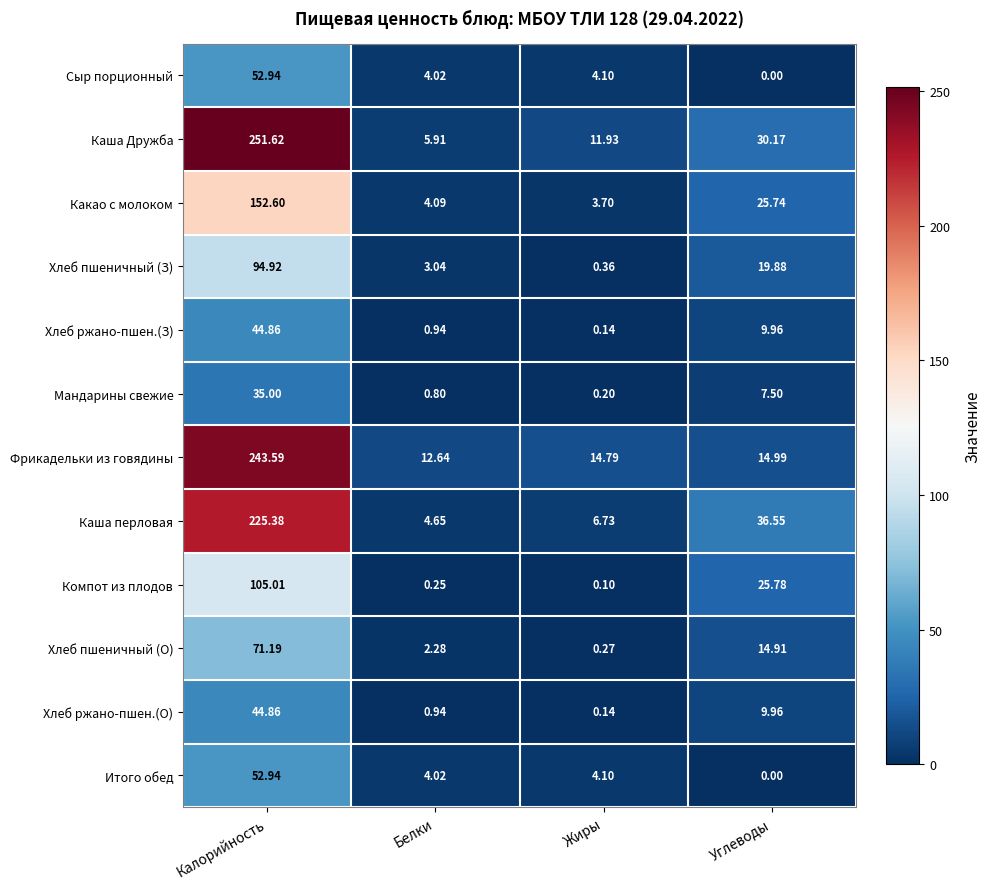

How many categories are shown in the chart?

4